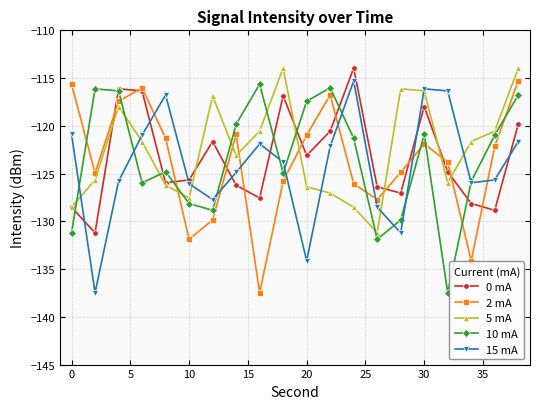

How many values in the 0 mA series are below -124?

11